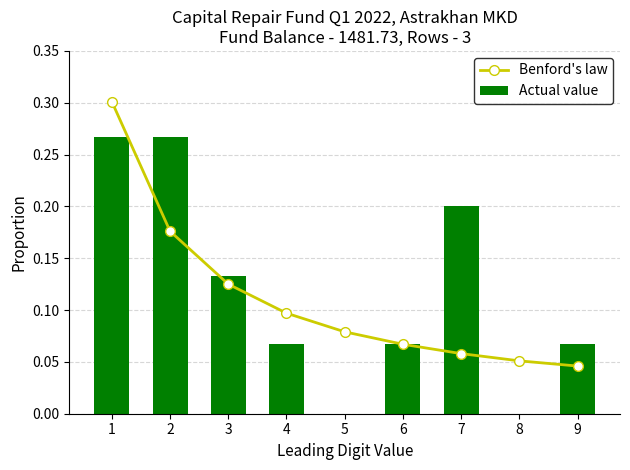

List the labels in order of Actual value value, smallest first.

5, 8, 4, 6, 9, 3, 7, 1, 2